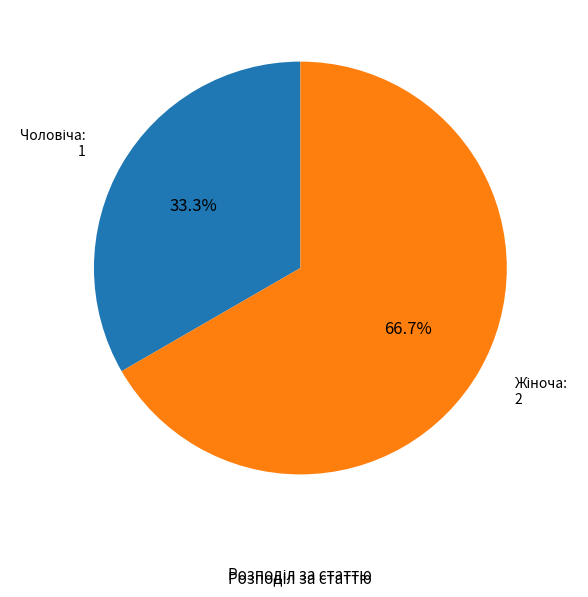

Is there any slice that represents more than half of the pie?

Yes